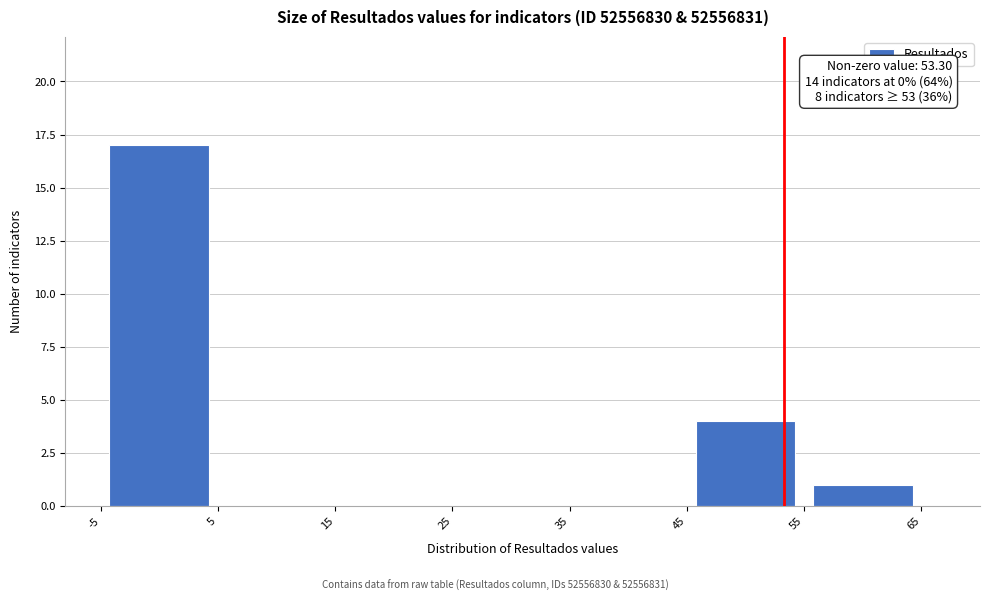

Which range on the x-axis has the tallest bar?

-5 to 5